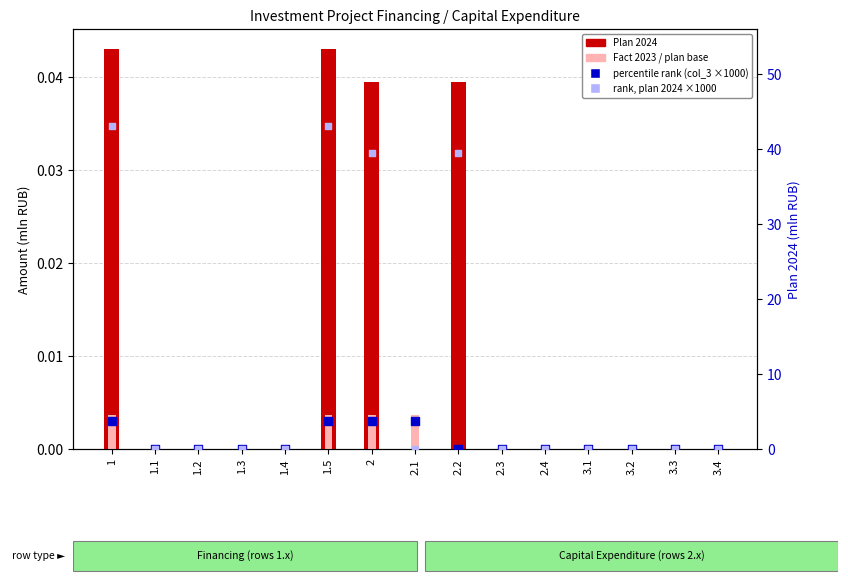

Which series reaches the maximum Y coordinate?

rank, Detection Call = ABSENT